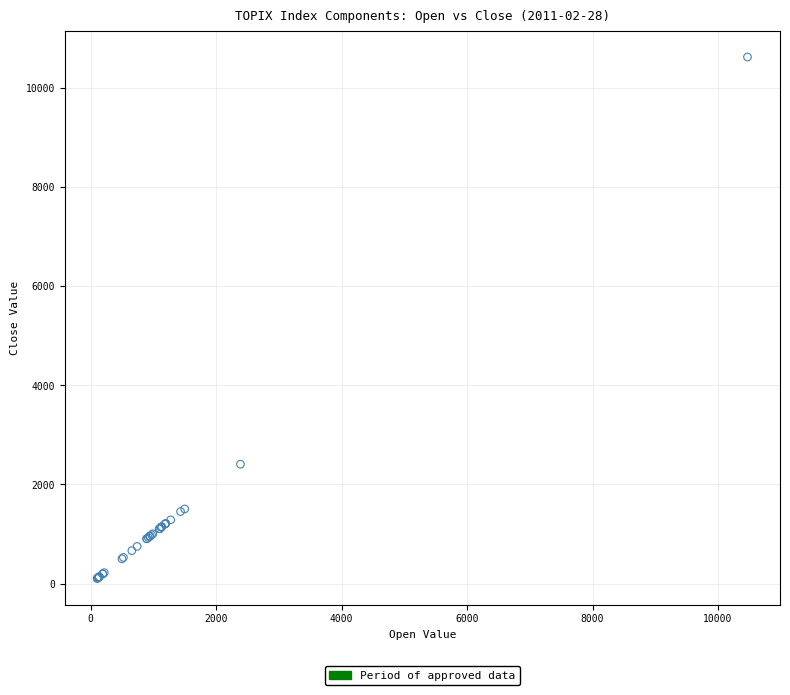

What Y value in the scatter plot is closest to 5364?

2408.7